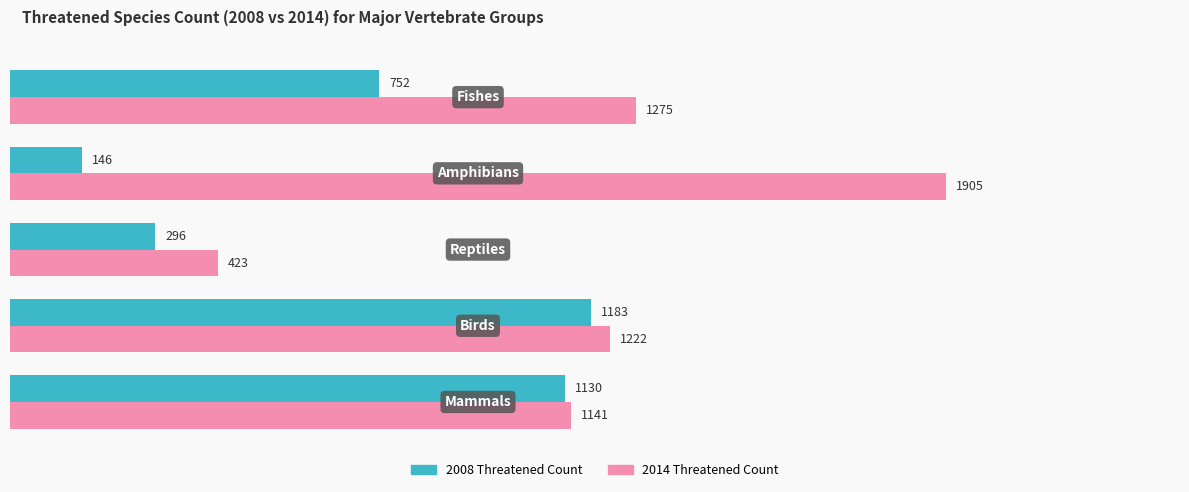

What is the difference between the second highest and second lowest values in the 2008 Threatened Count series?

834